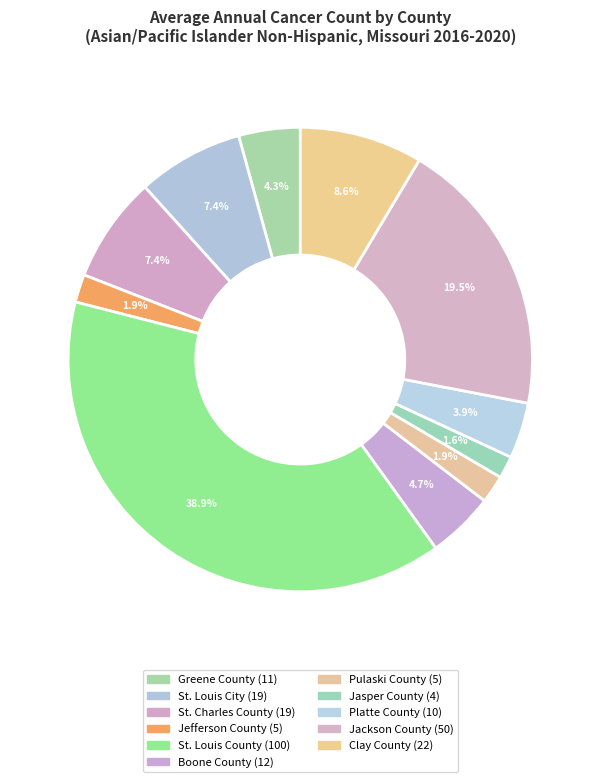

Is the sum of Jackson County and Jefferson County greater than half?

No